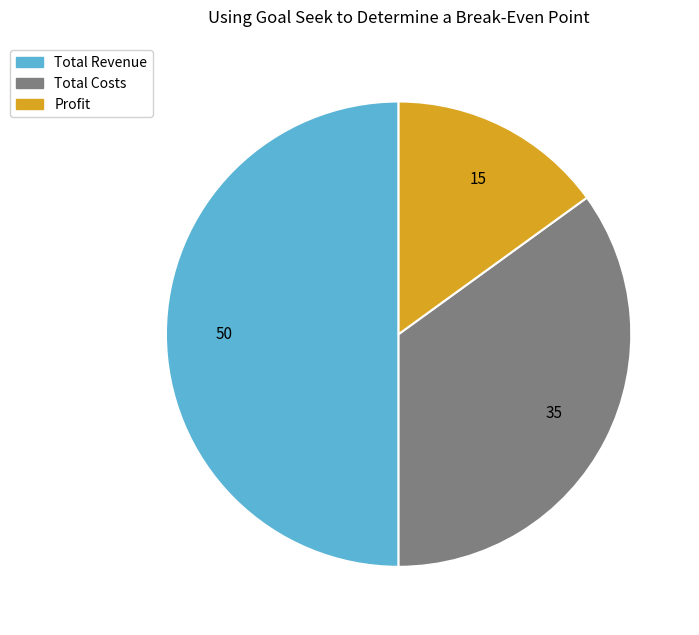

The Total Revenue slice represents 60% of the pie. True or false?

False